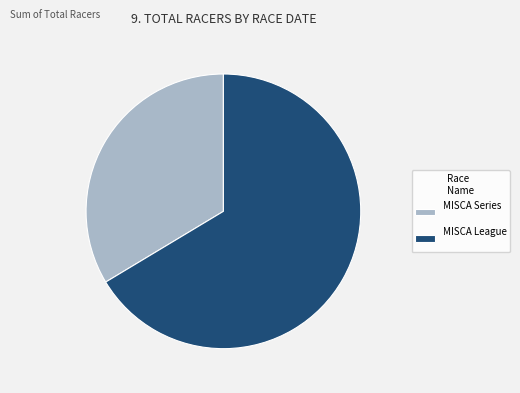

Combined, do MISCA Series and MISCA League account for over 50%?

Yes